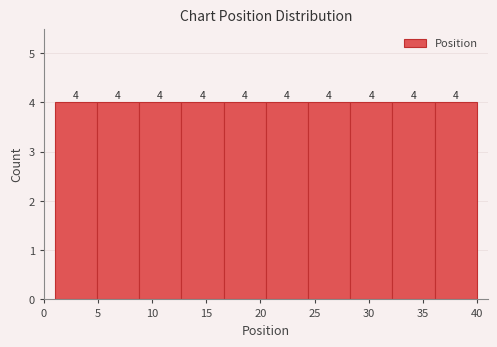

What is the height of the bar covering 12.7 to 16.6 on the x-axis? The bar edges are not printed on the chart, so give them approximately, as read against the axis.

4